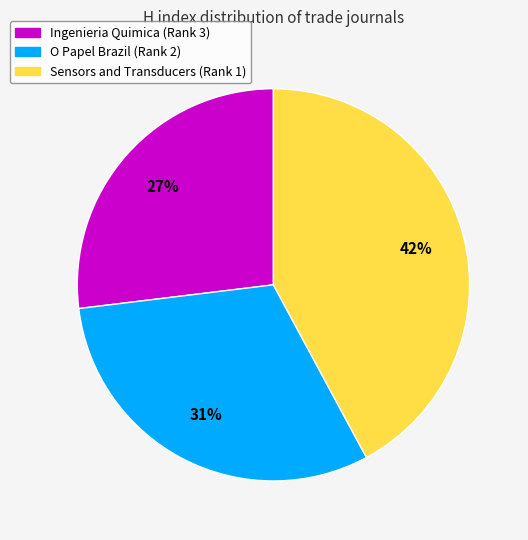

Count the number of slices in the pie.

3